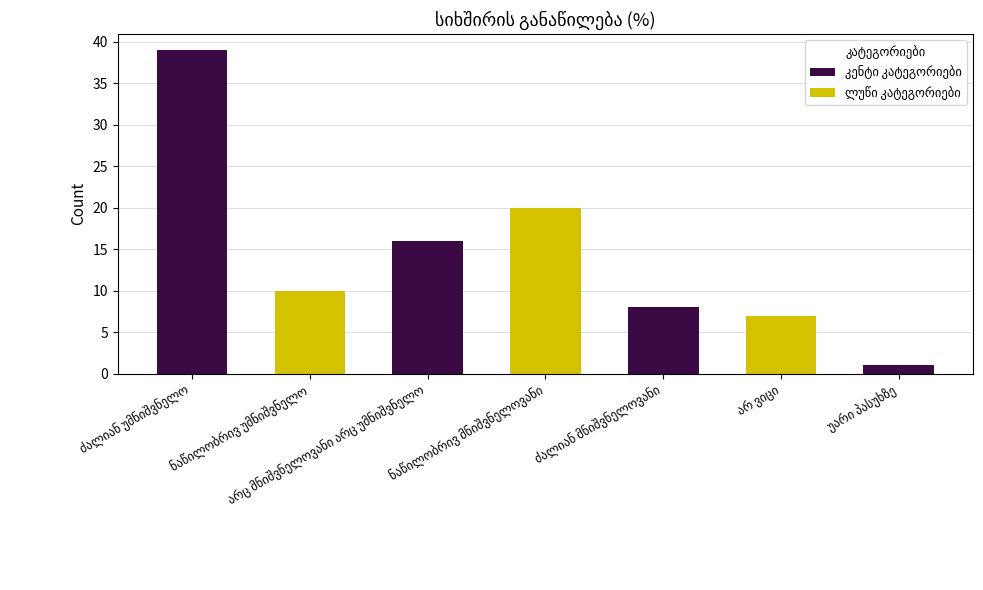

What is the minimum value shown in the chart?

1